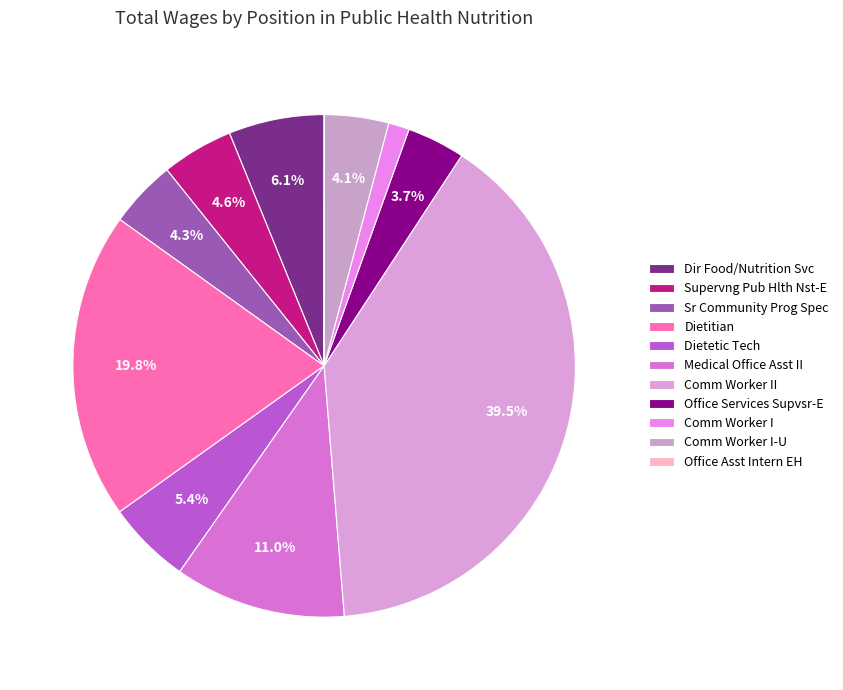

How many segments does this pie chart have?

11